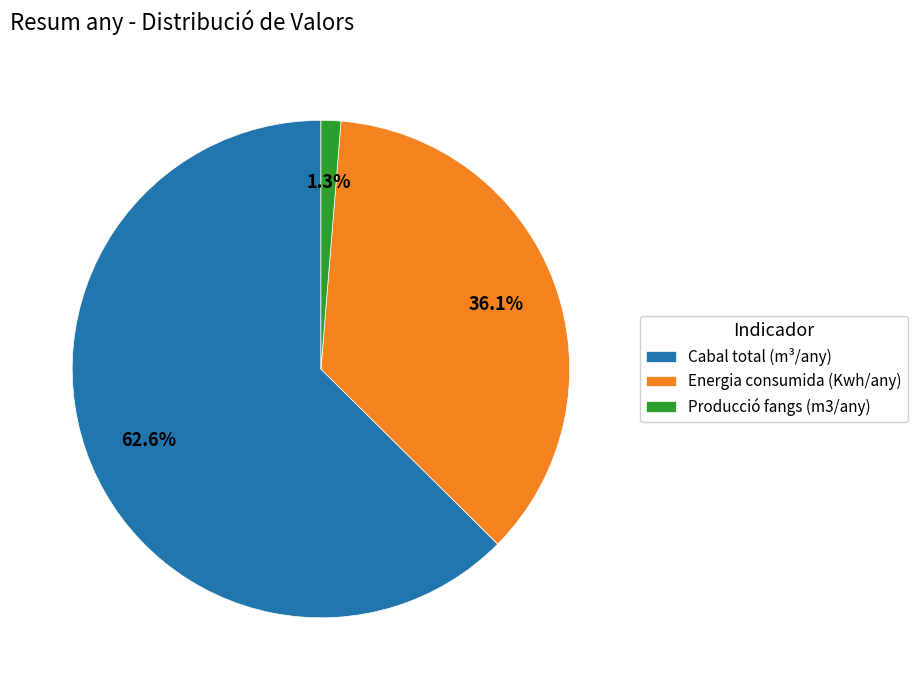

Rank the categories by value from lowest to highest.

Producció fangs (m3/any), Energia consumida (Kwh/any), Cabal total (m³/any)